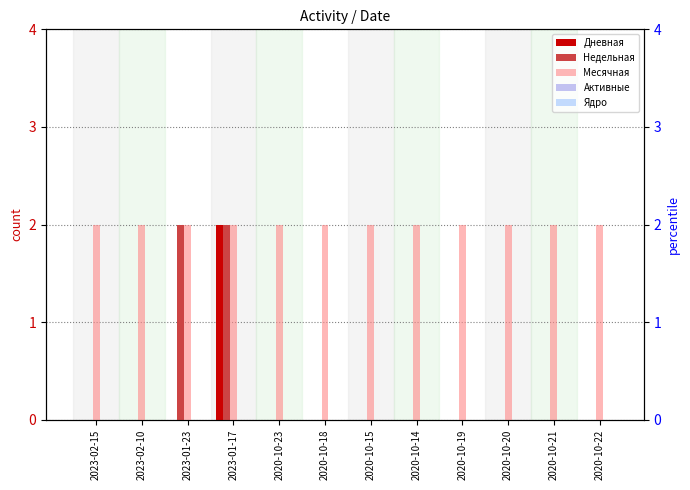

Which has a higher value, 2020-10-20 or 2020-10-15?

2020-10-20